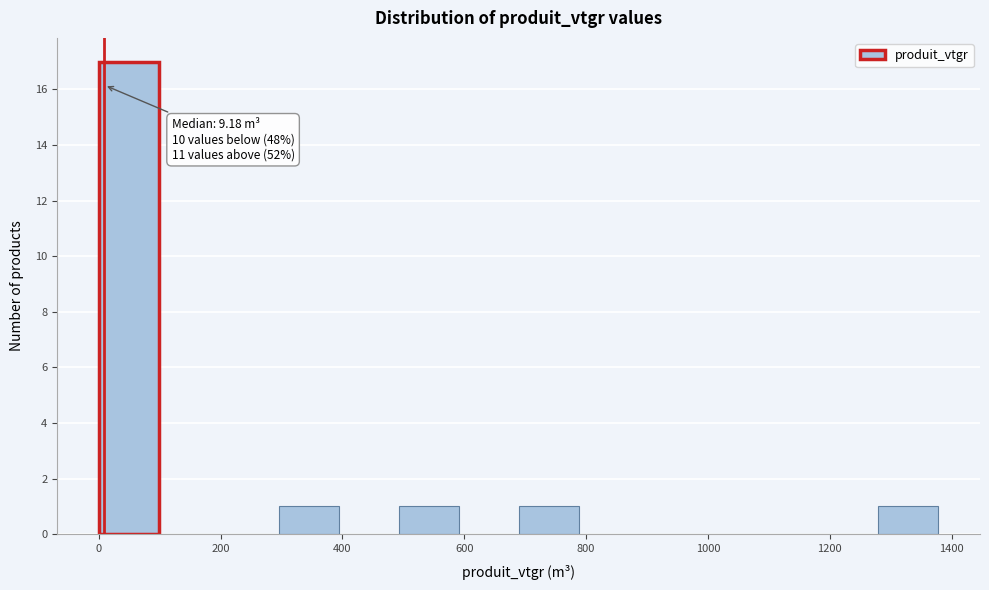

Which range on the x-axis has the tallest bar?

0 to 100